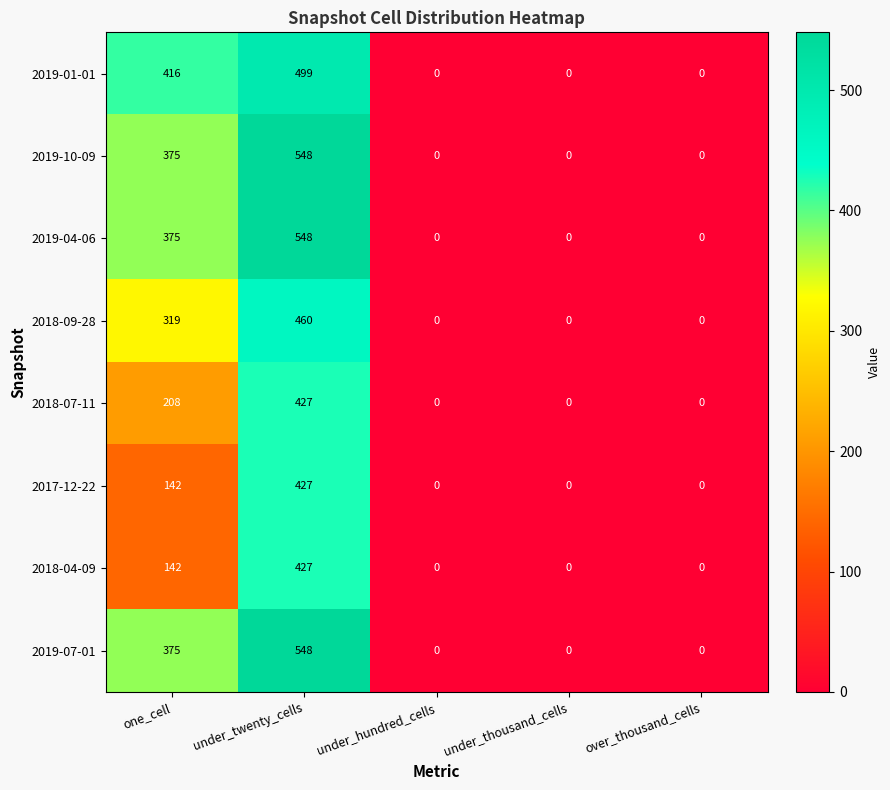

Which category has the highest value in the 2018-09-28 series?

under_twenty_cells